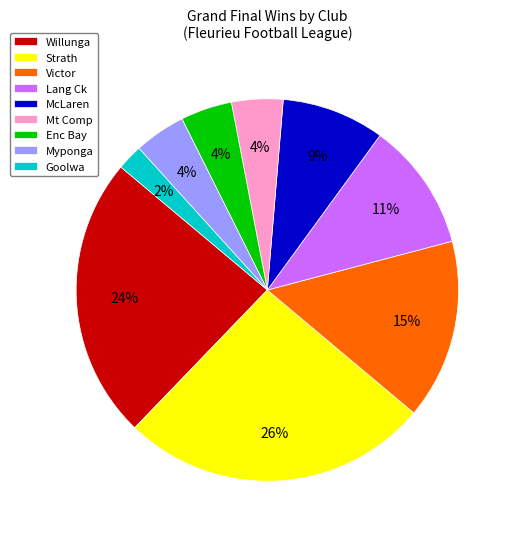

To the nearest percent, what portion does Victor represent?

15%